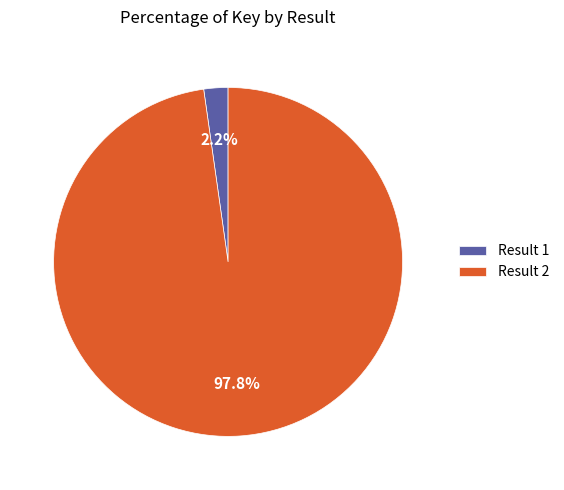

Does any single category account for the majority?

Yes